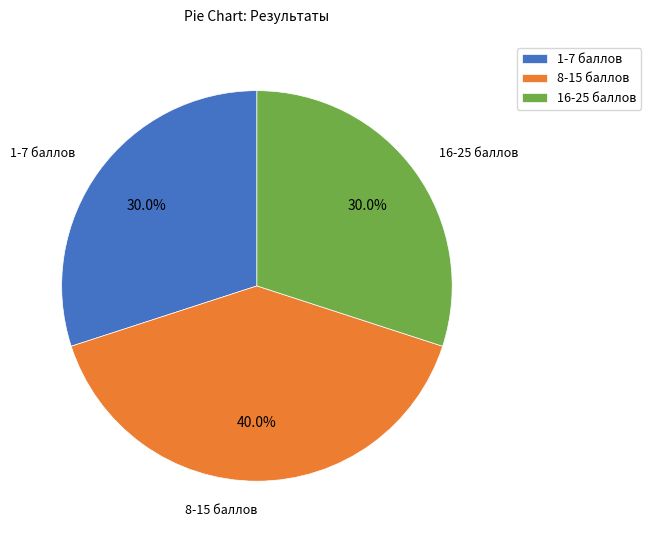

Is the sum of 8-15 баллов and 1-7 баллов greater than half?

Yes